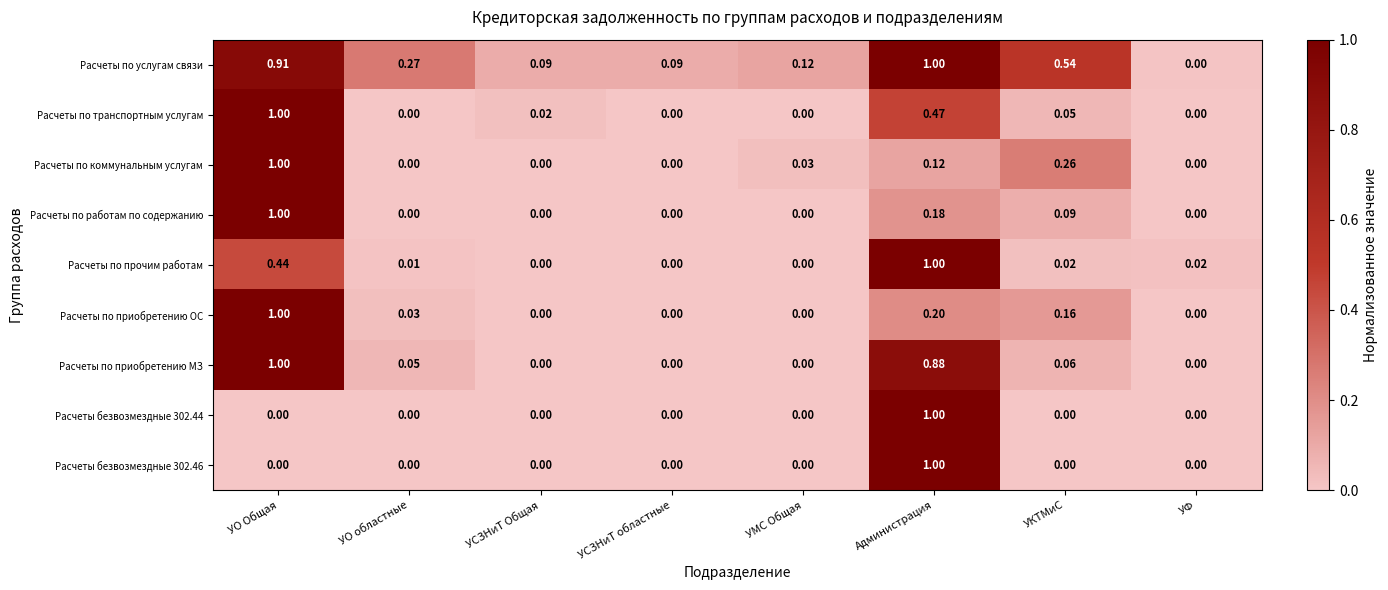

Which series has the largest total across all categories?

Расчеты по услугам связи